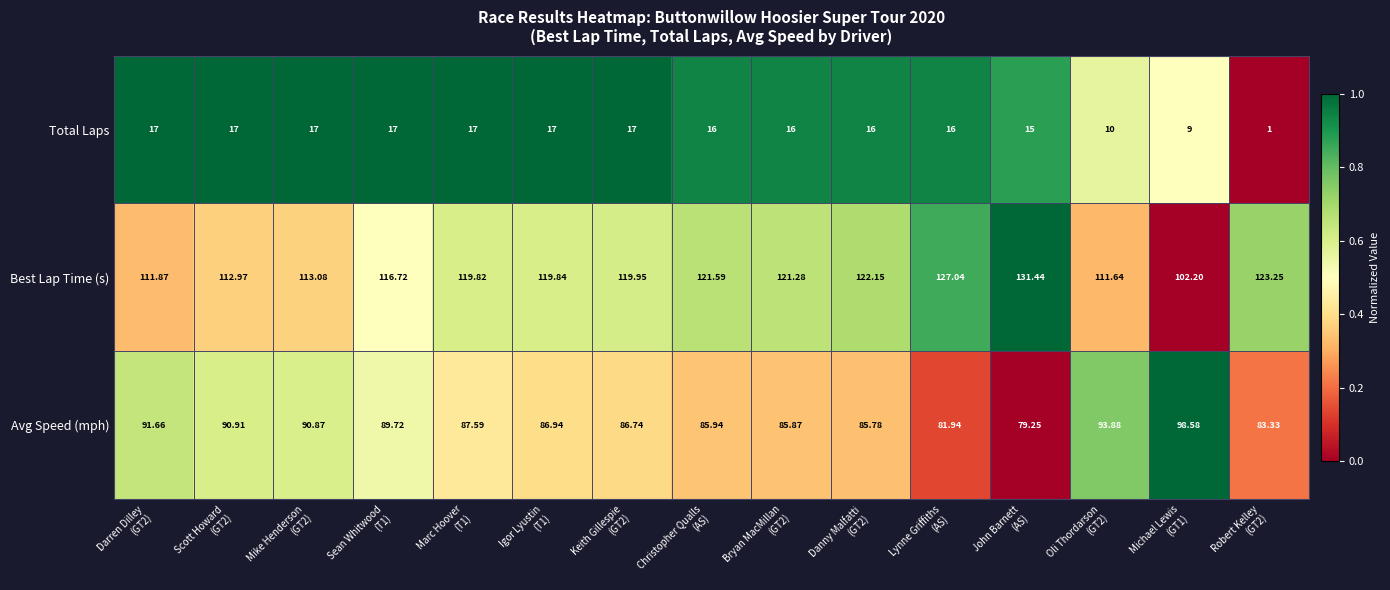

How many values in the Best Lap Time (s) series are below 119?

6